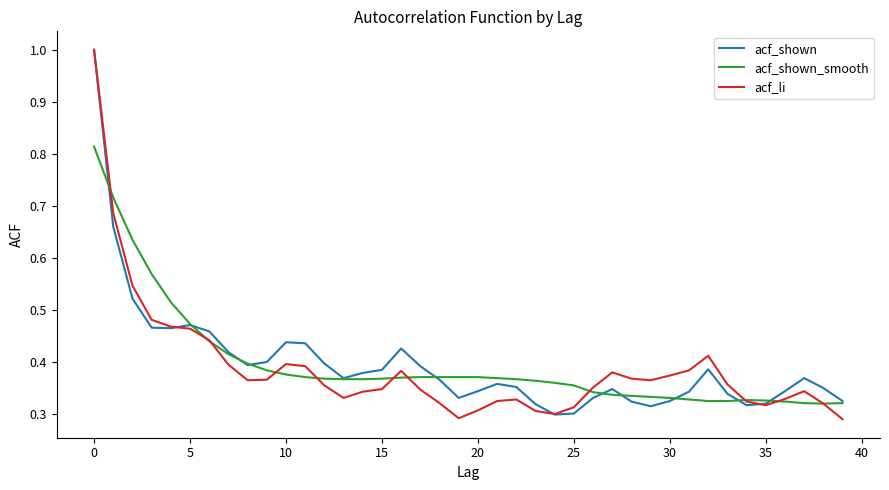

What is the greatest value displayed?

1.0